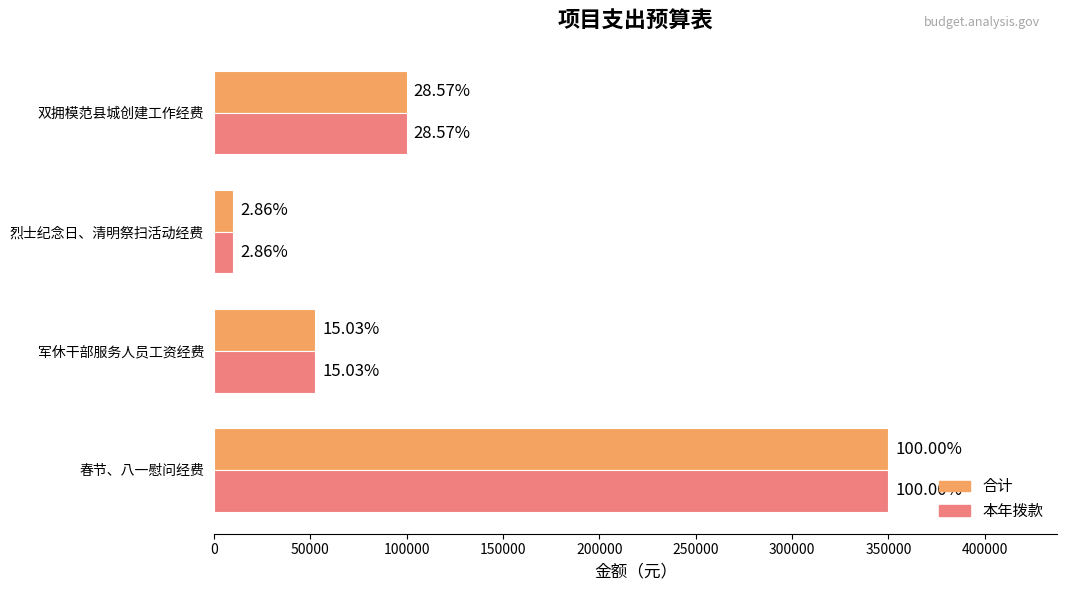

What are all the series names shown in the legend?

合计, 本年拨款